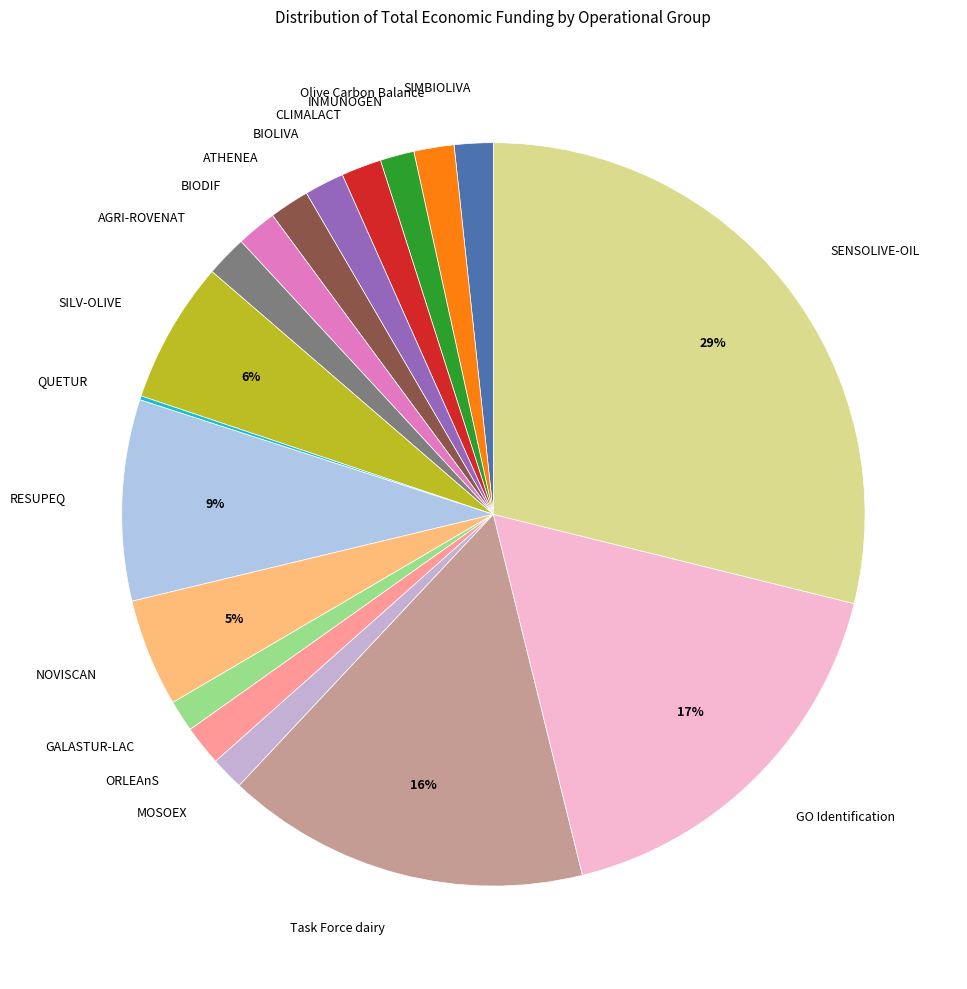

Does RESUPEQ account for over 50% of the chart?

No